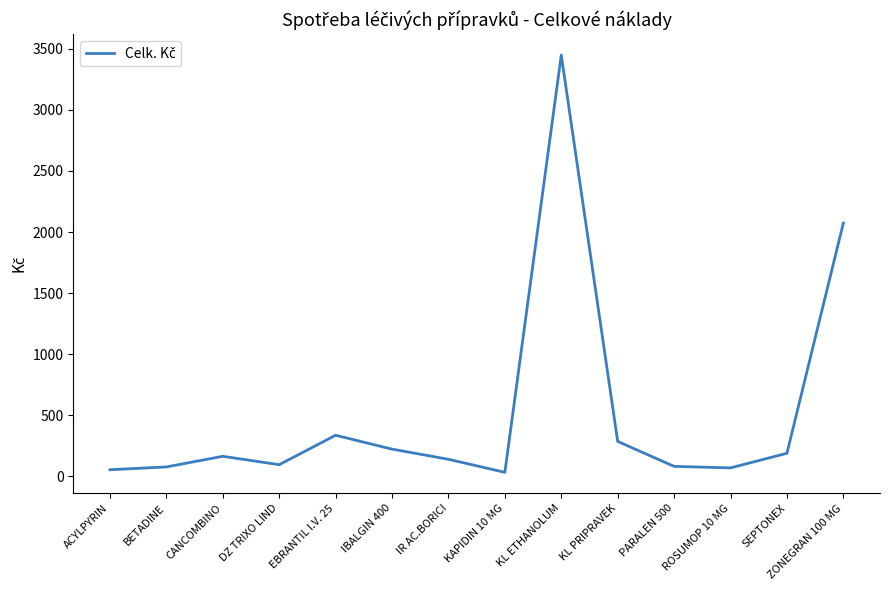

What is the difference between the maximum and minimum values?

3415.7